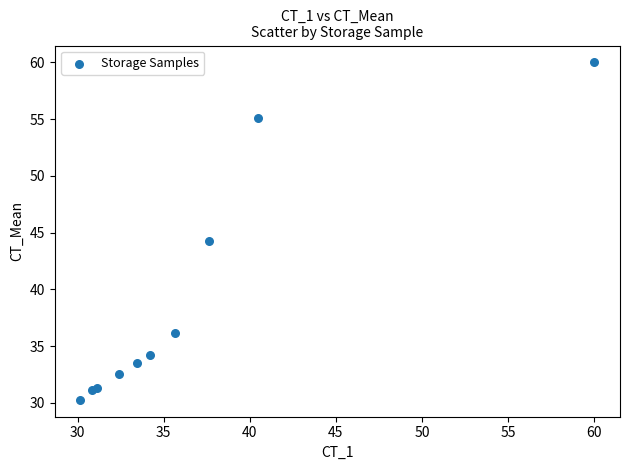

What Y value in the scatter plot is closest to 45?

44.3